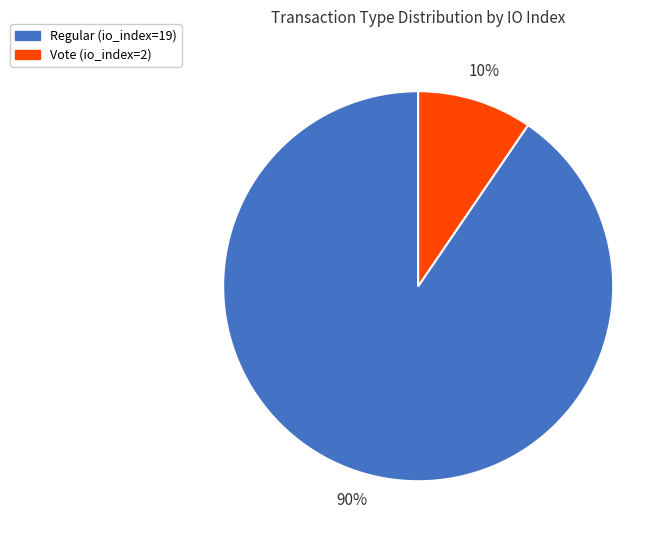

Rank the categories by value from highest to lowest.

Regular (io_index=19), Vote (io_index=2)